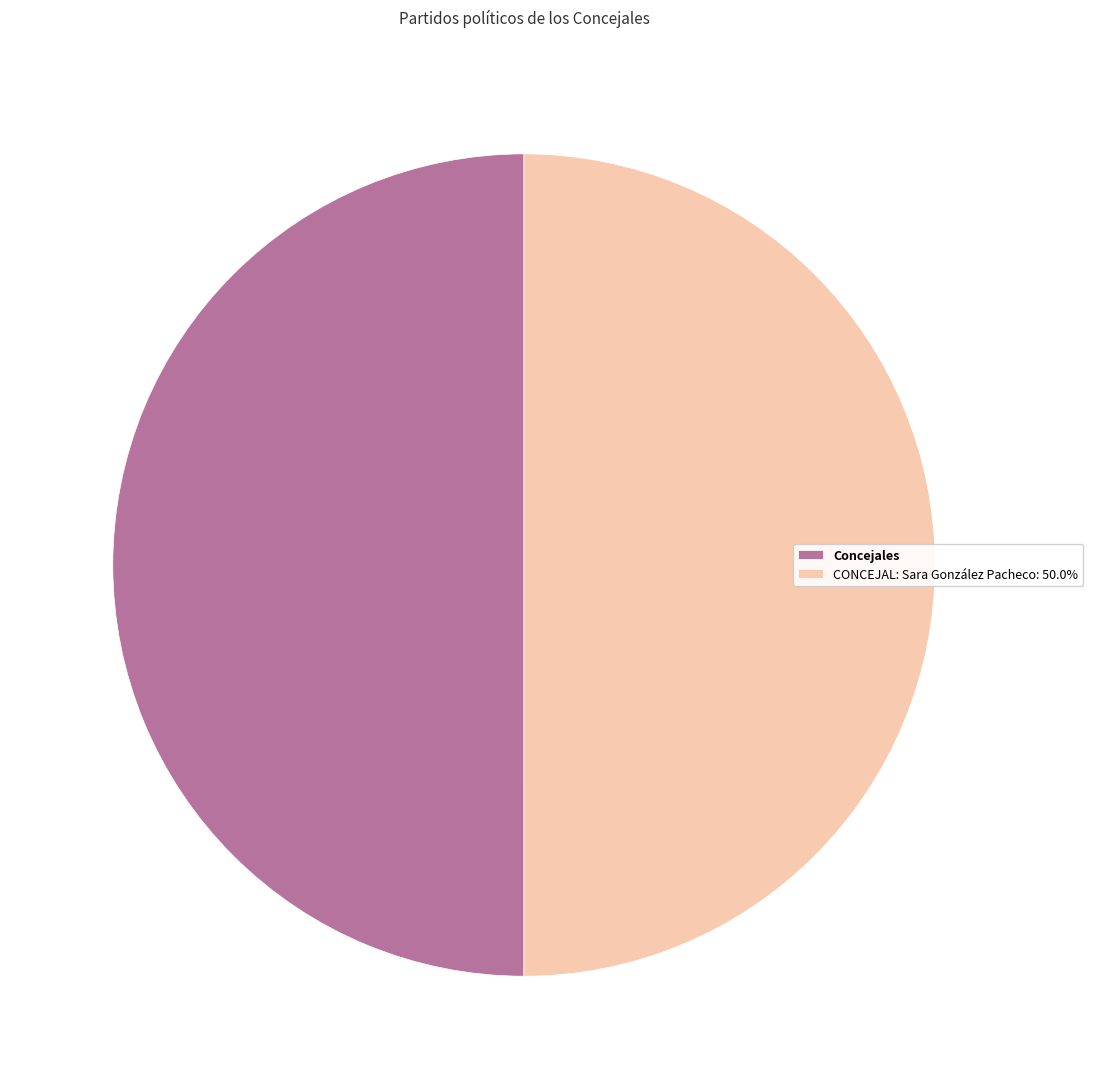

Approximately how many times larger is the value at CONCEJAL: Sara González Pacheco: 50.0% compared to Concejales?

1.0